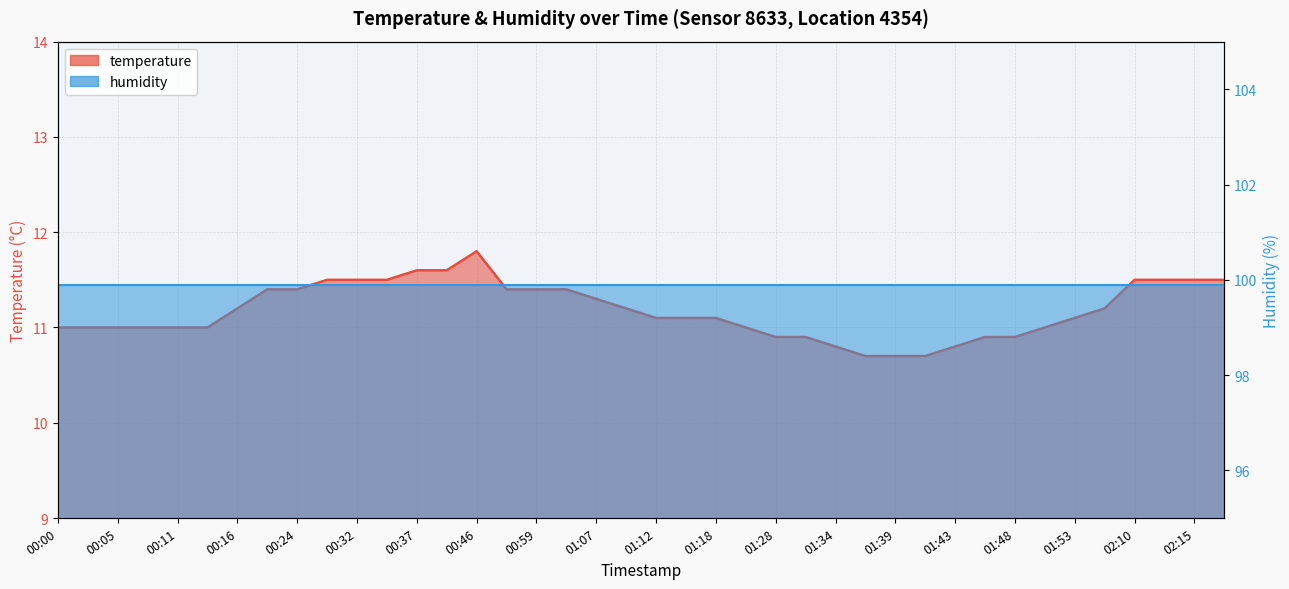

What is the ratio of the value at 00:16 to the value at 00:03?

1.0